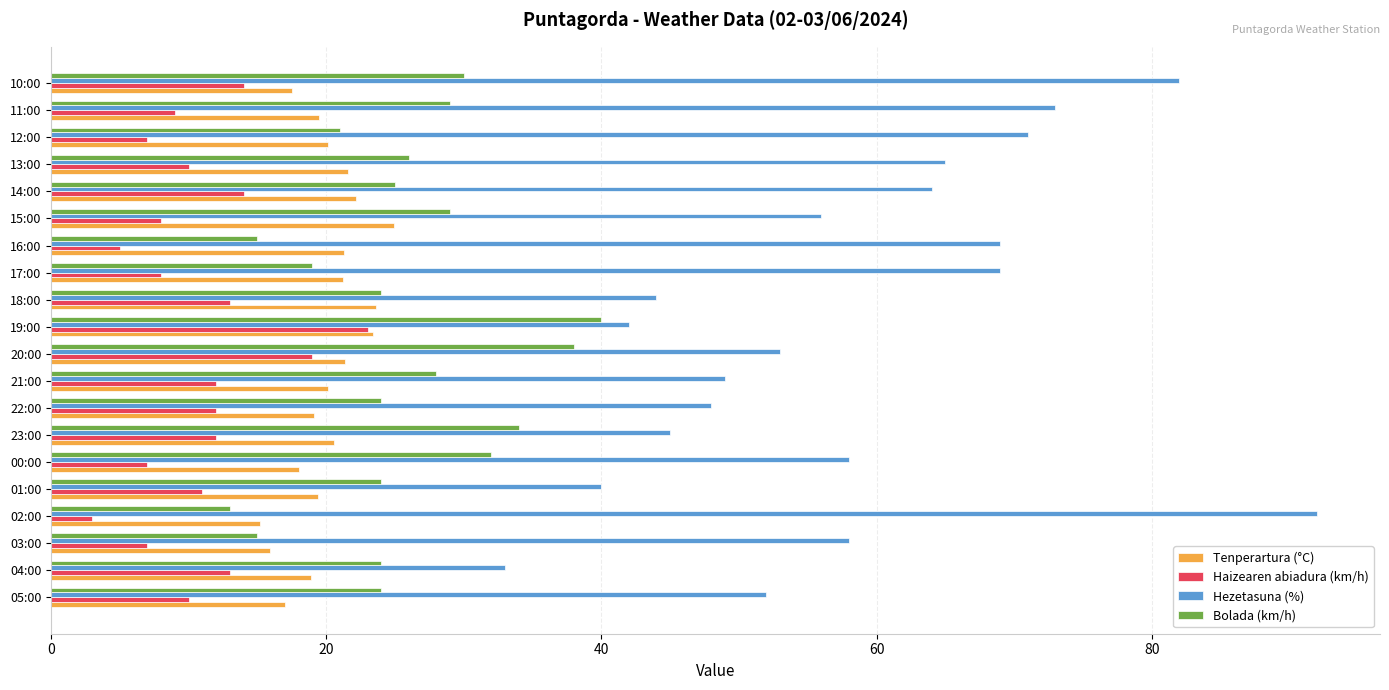

True or false: Hezetasuna (%) has a value of 14.5 at 05:00.

False